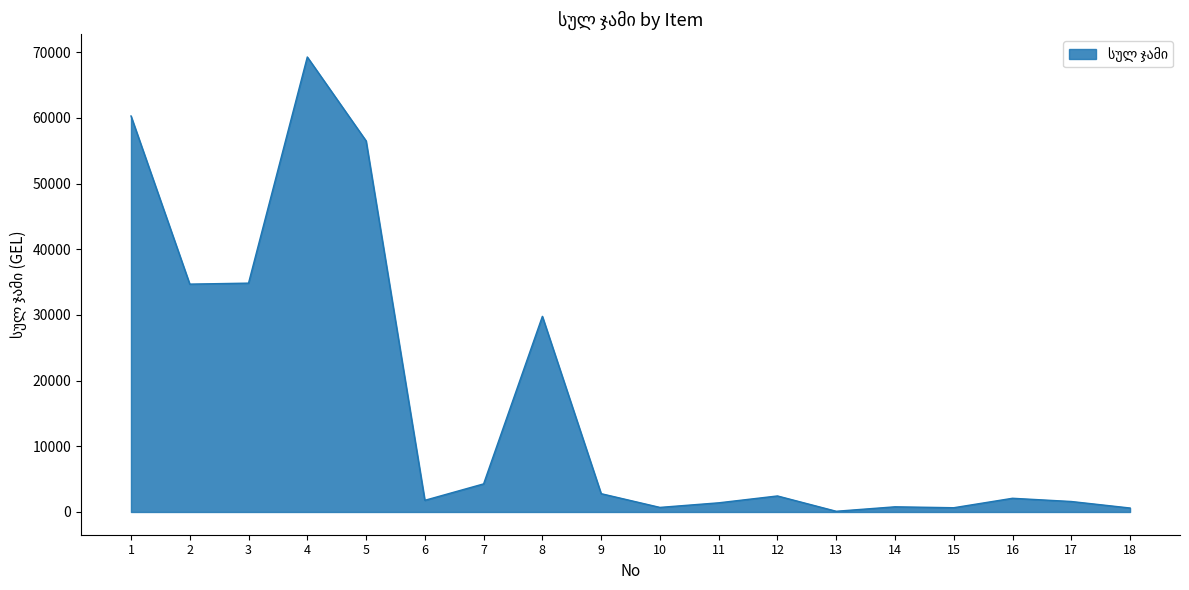

What is the difference between the maximum and minimum values?

69156.6